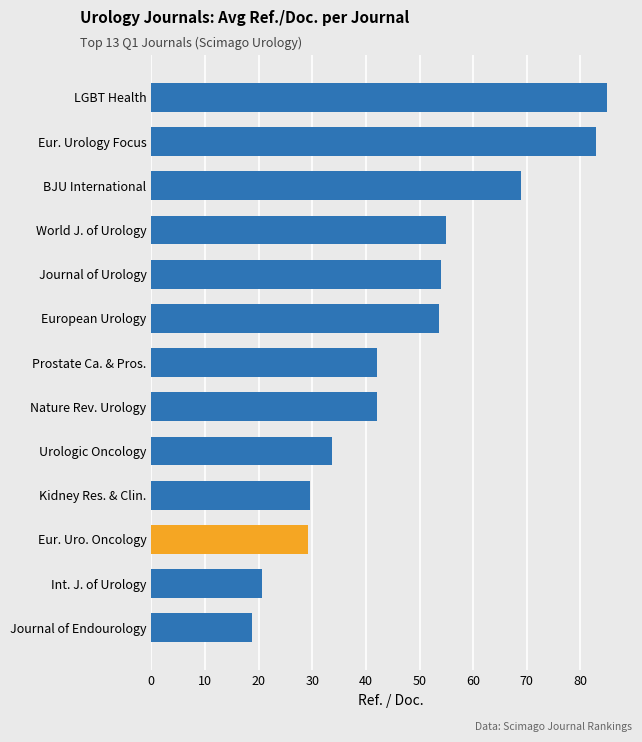

Which label corresponds to the largest value in the chart?

LGBT Health